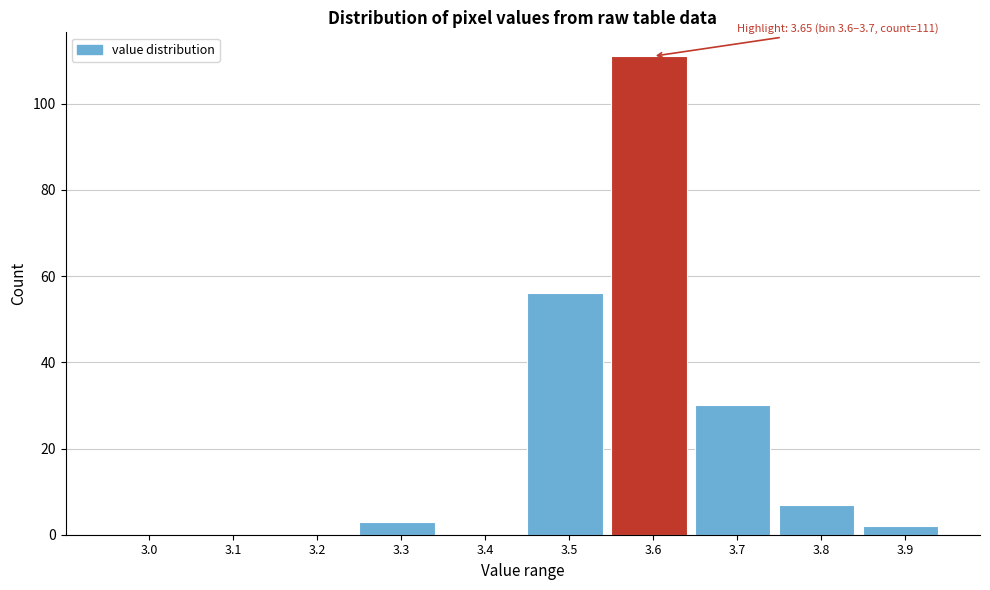

Reading left to right, extract all data points from this chart.

3.0=0	3.1=0	3.2=0	3.3=3	3.4=0	3.5=56	3.6=111	3.7=30	3.8=7	3.9=2